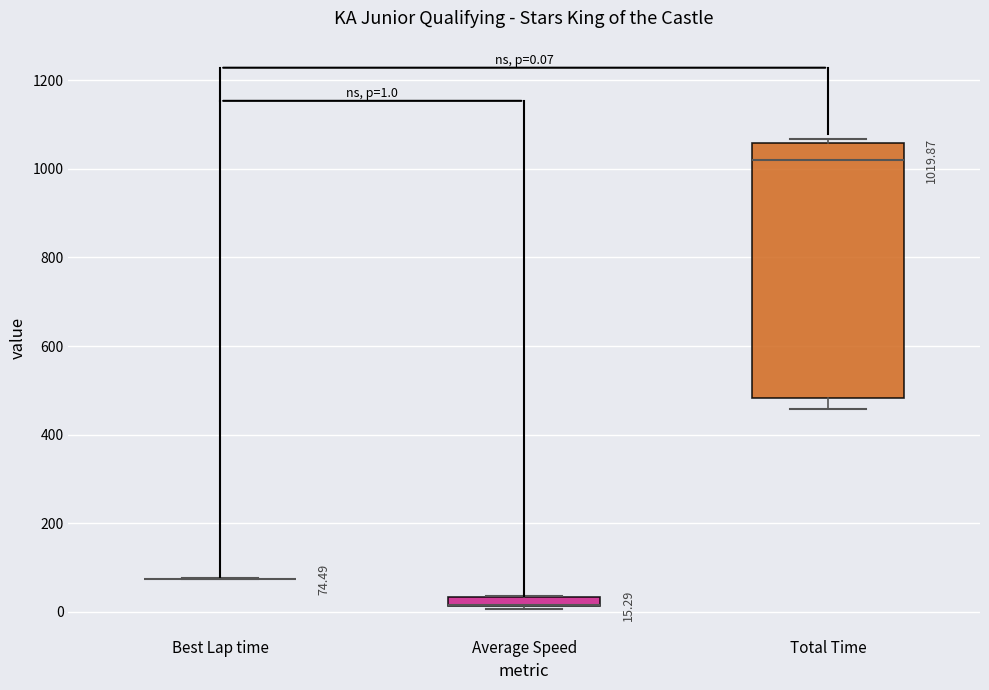

Which box is the tallest, from its lower edge to its upper edge?

Total Time